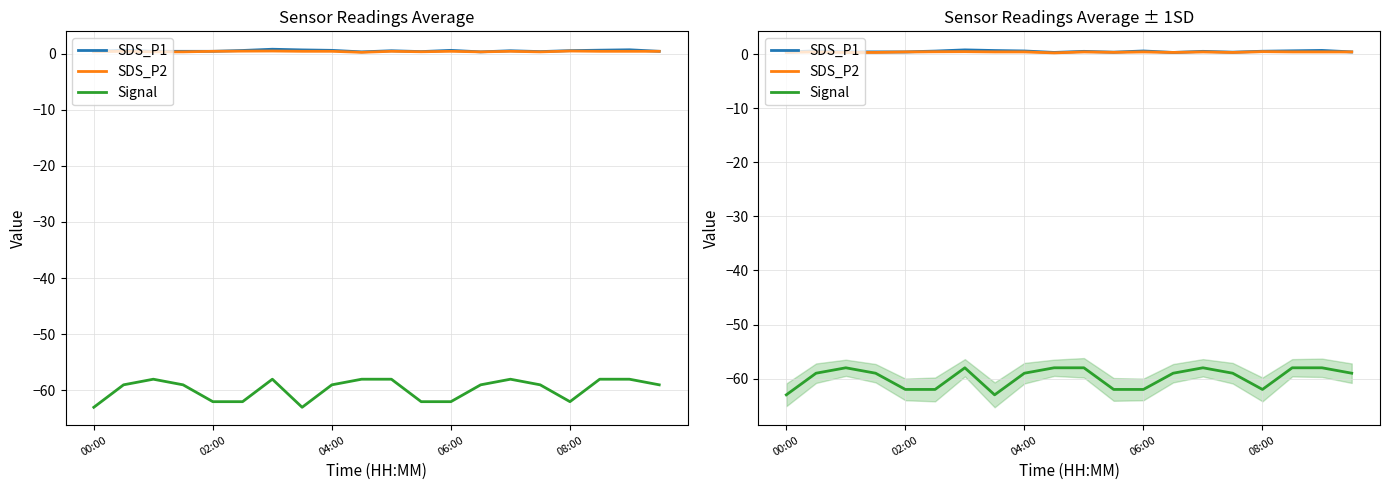

At 02:00, list the series in order from smallest to largest.

Signal, SDS_P1, SDS_P2